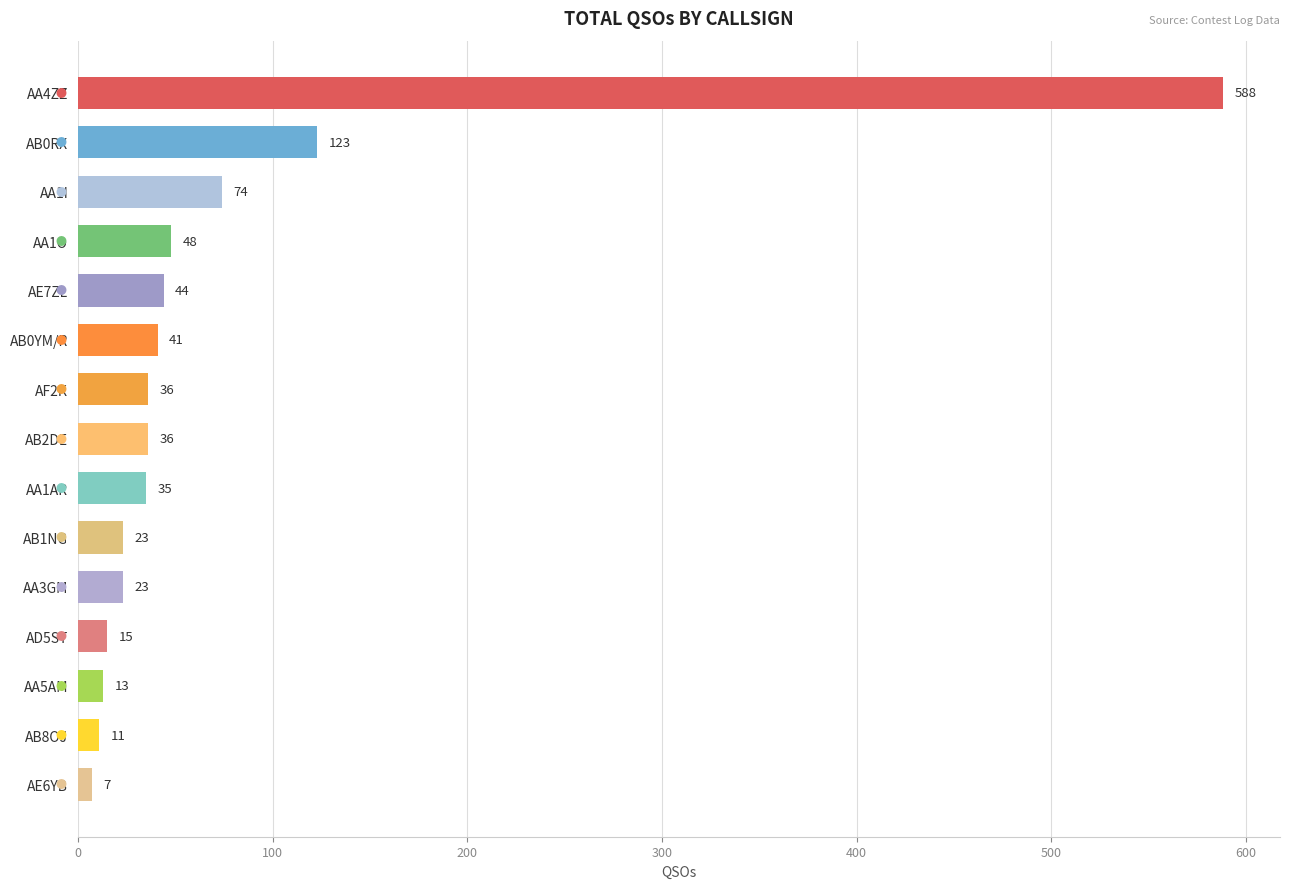

What is the difference between the maximum and minimum values?

581